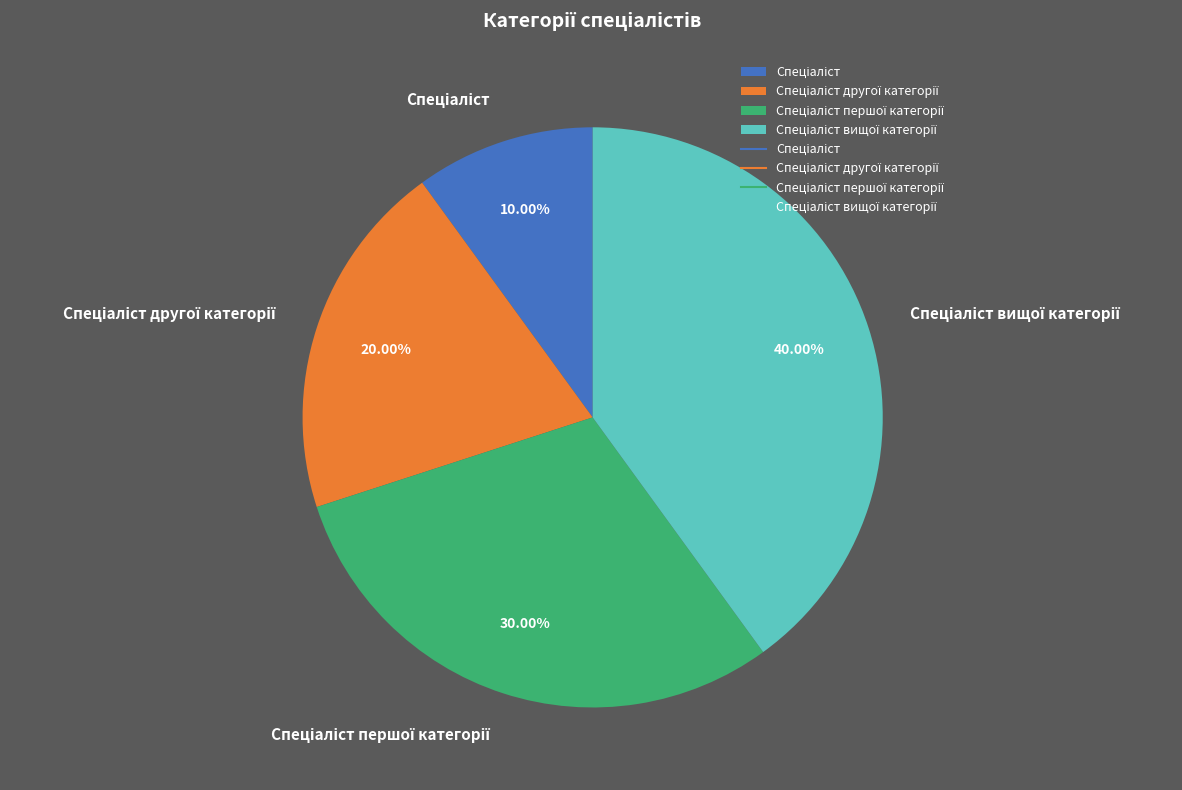

Is there any slice that represents more than half of the pie?

No